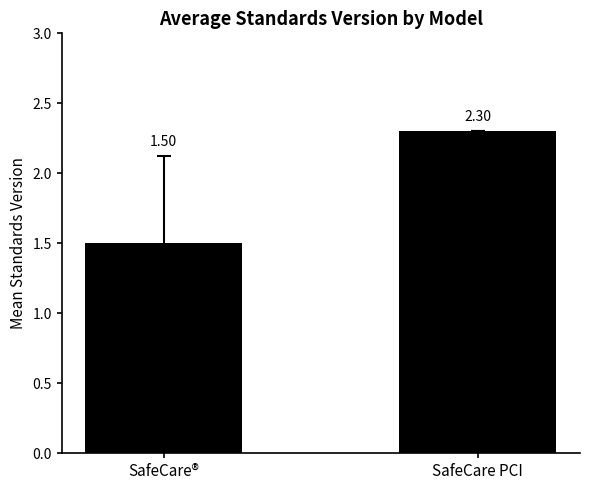

Approximately how many times larger is the value at SafeCare PCI compared to SafeCare®?

1.5